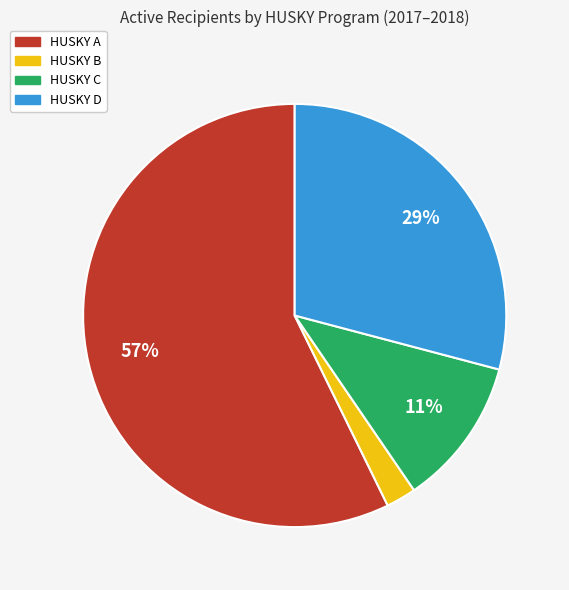

To the nearest percent, what is the average slice percentage?

25%